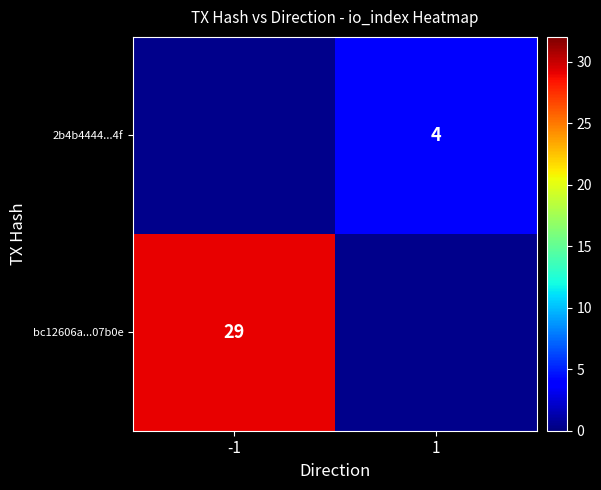

How many data points does each series have?

2